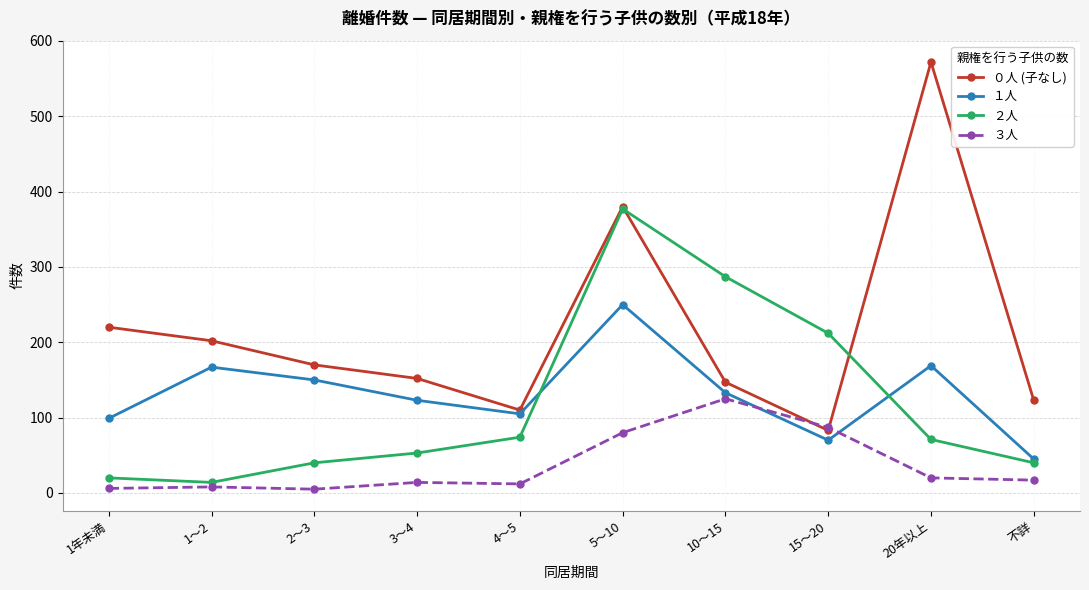

Which series has the largest range (max minus min)?

０人 (子なし)